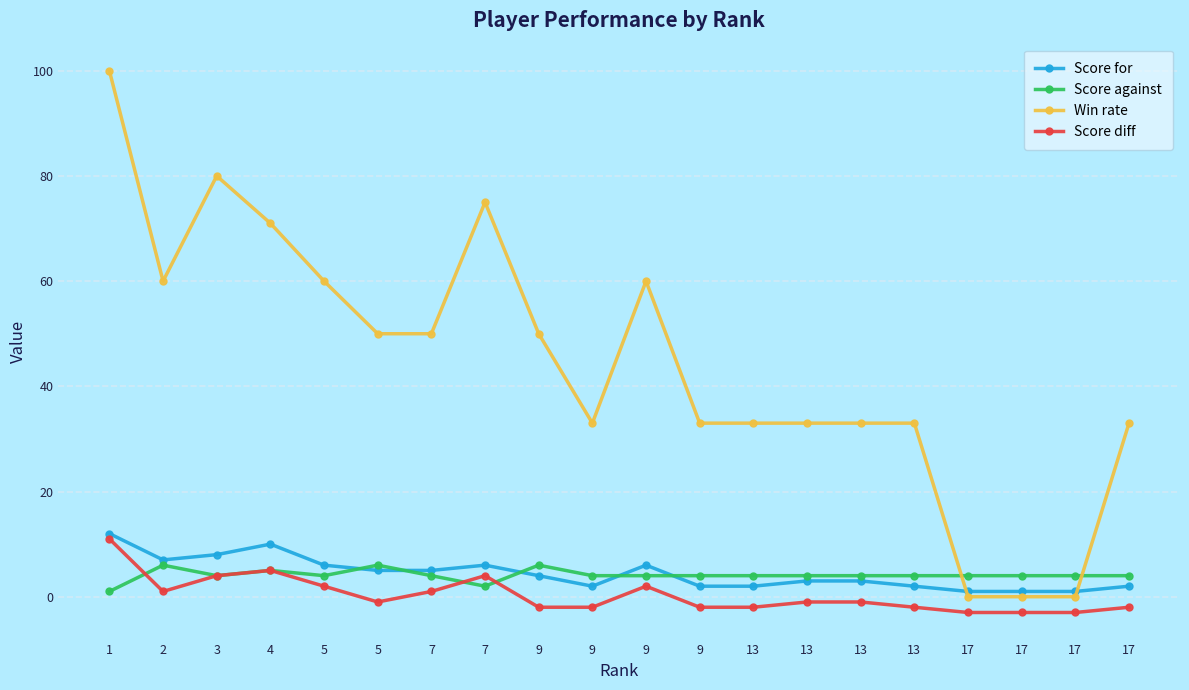

Read the Win rate value at 9.

33